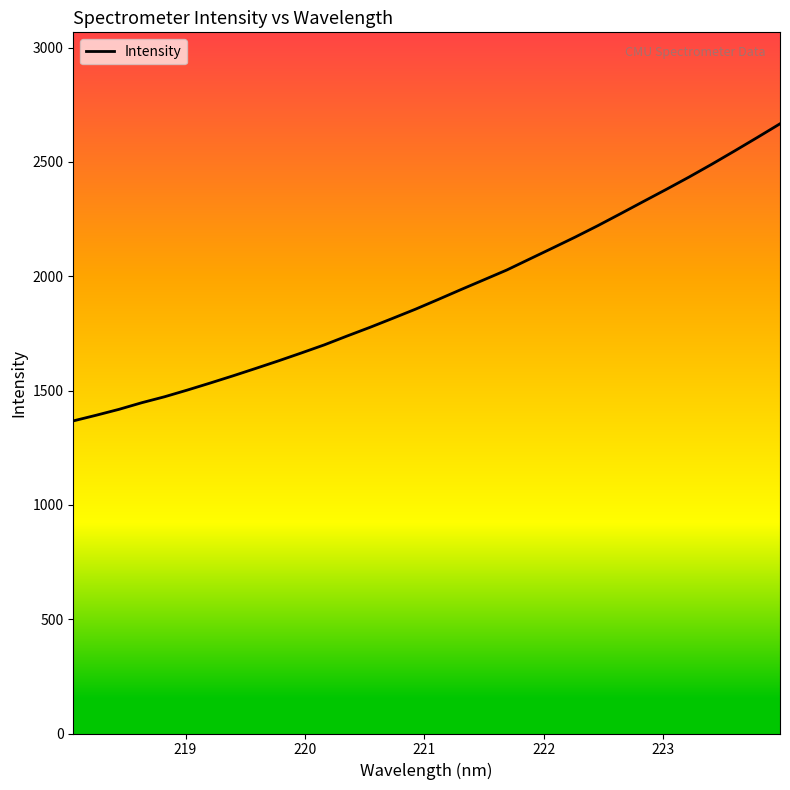

What is the greatest value displayed?

2666.4